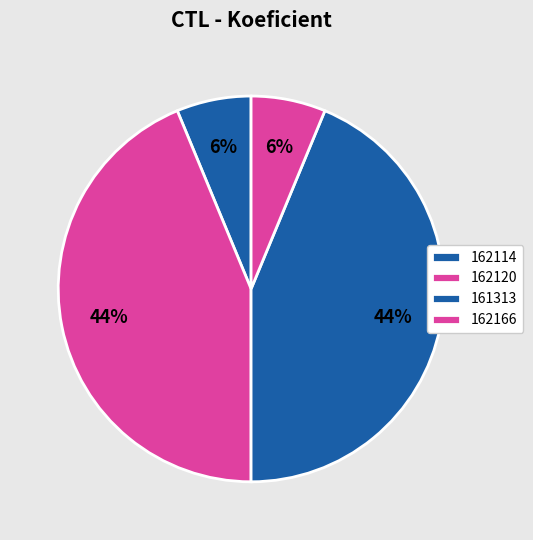

To the nearest percent, what portion does 161313 represent?

44%